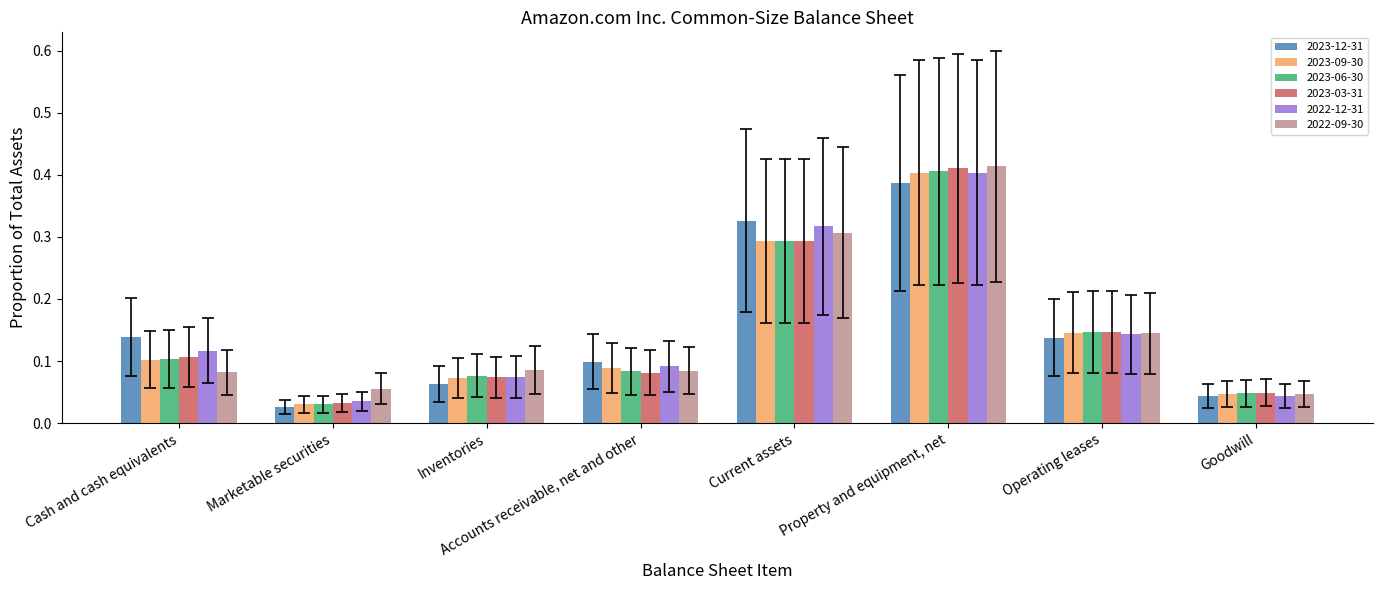

At which category is the sum across all series the highest?

Property and equipment, net